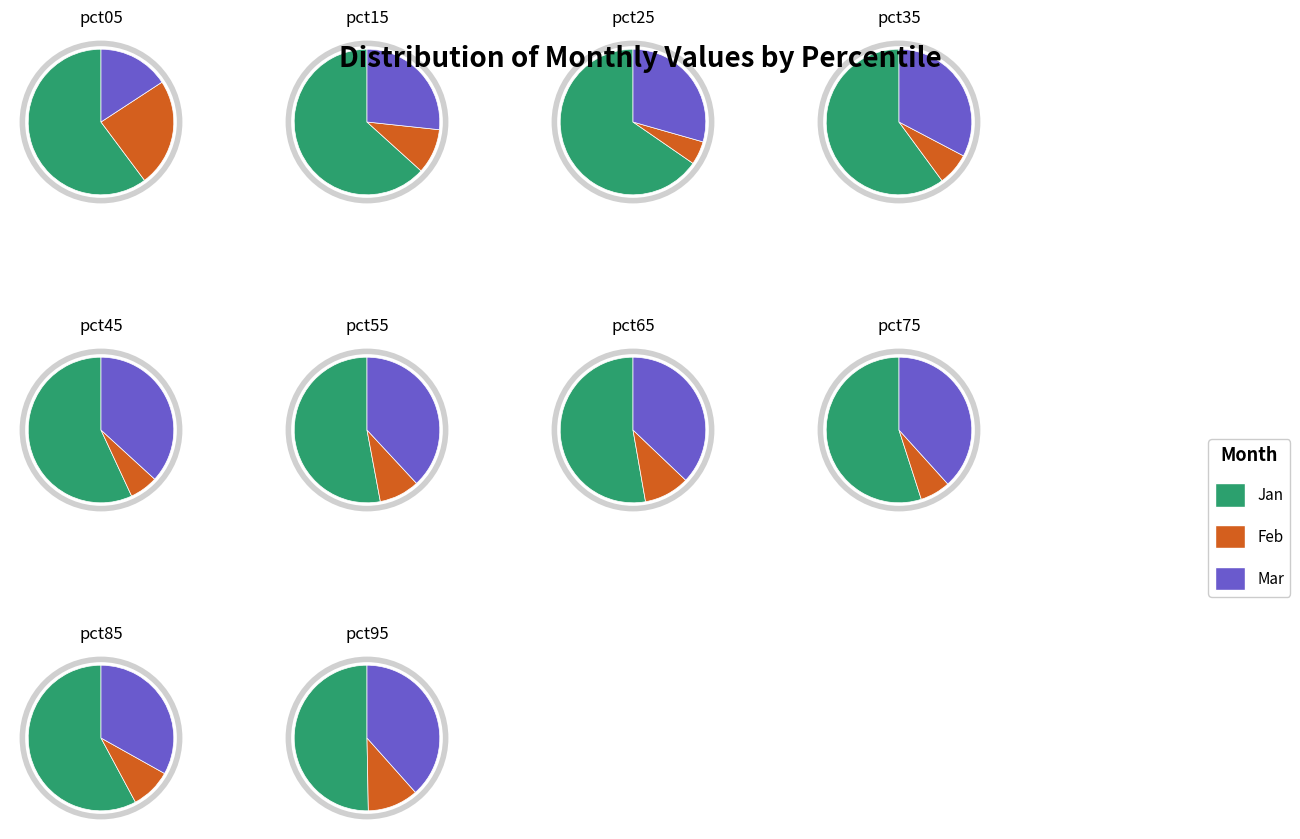

The pct85 slice represents 6% of the pie. True or false?

True